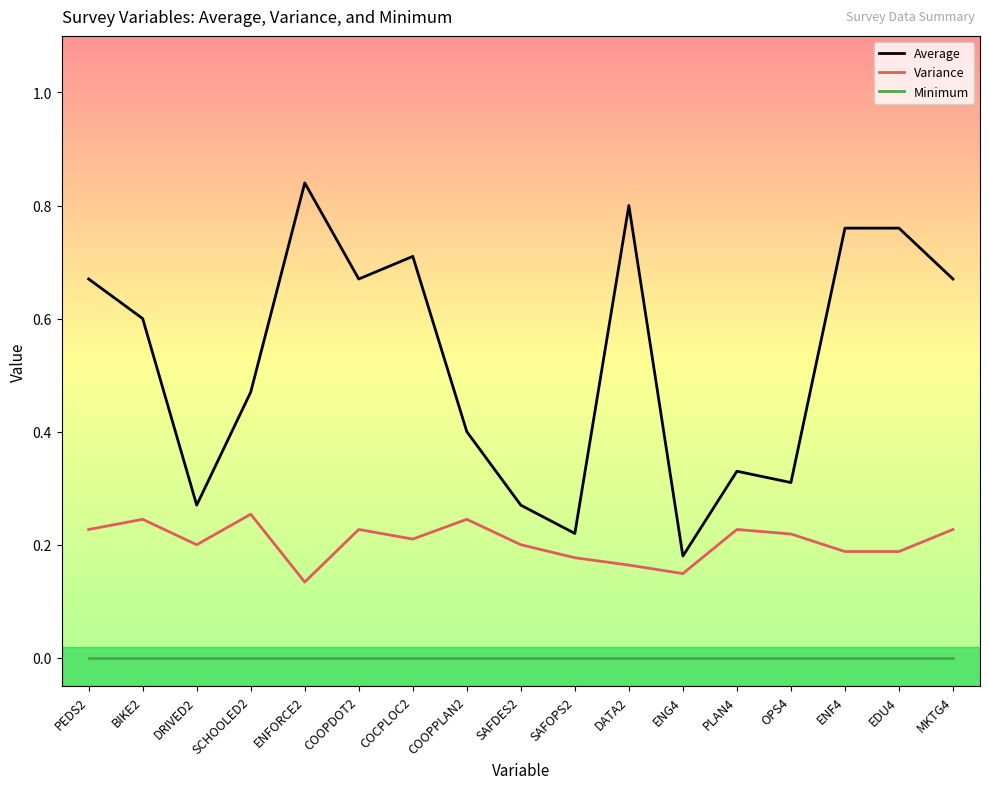

What are all the series names shown in the legend?

Average, Variance, Minimum